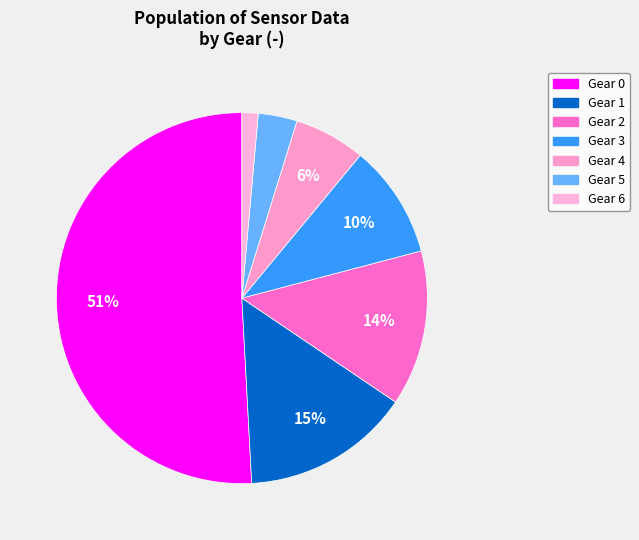

Count the number of slices in the pie.

7